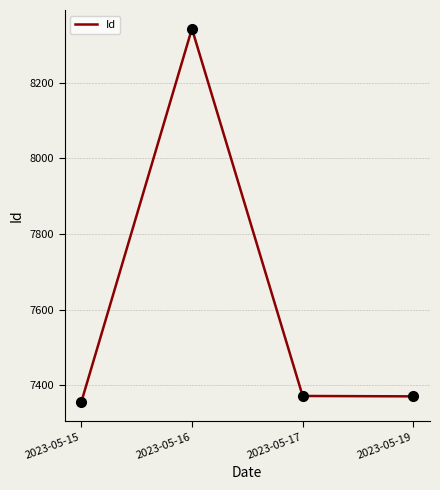

What is the ratio of the value at 2023-05-15 to the value at 2023-05-16?

0.9